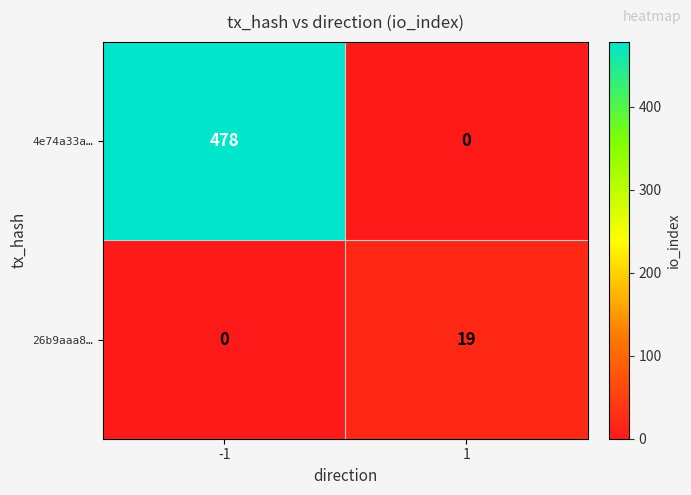

At -1, list the series in order from largest to smallest.

4e74a33a…, 26b9aaa8…